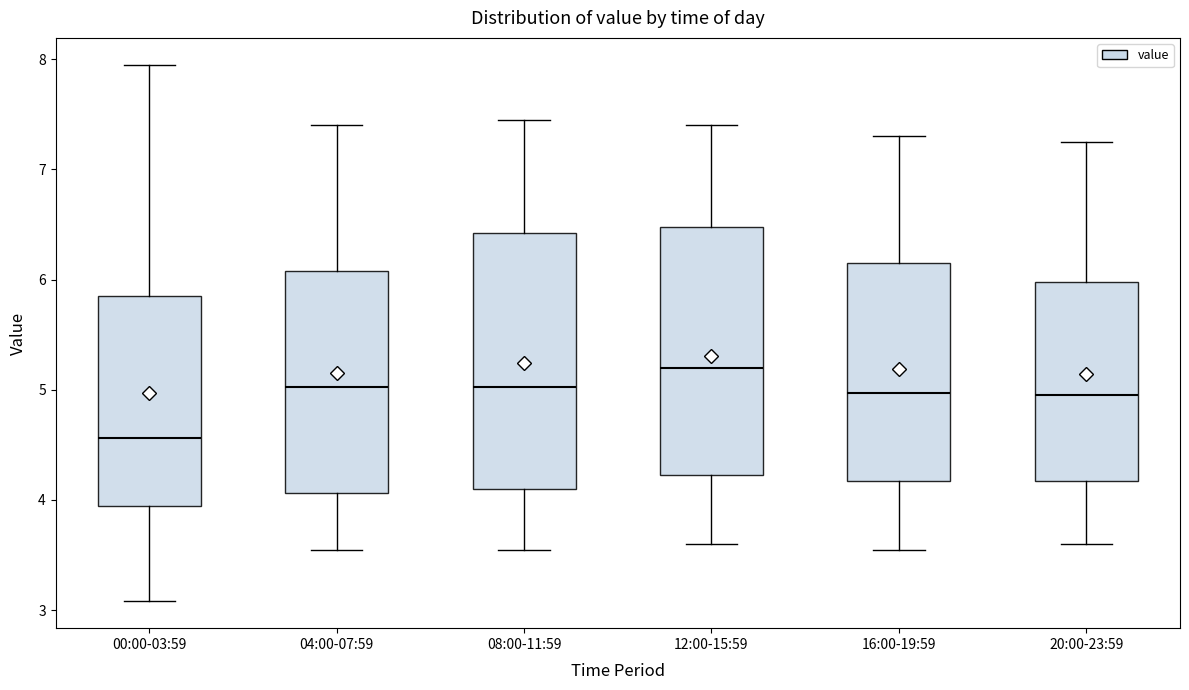

Which box's median line is the highest?

12:00-15:59